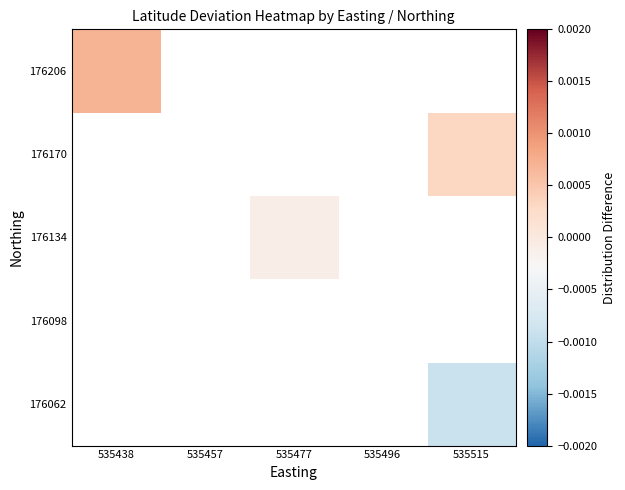

Which series has the widest spread of values?

176206